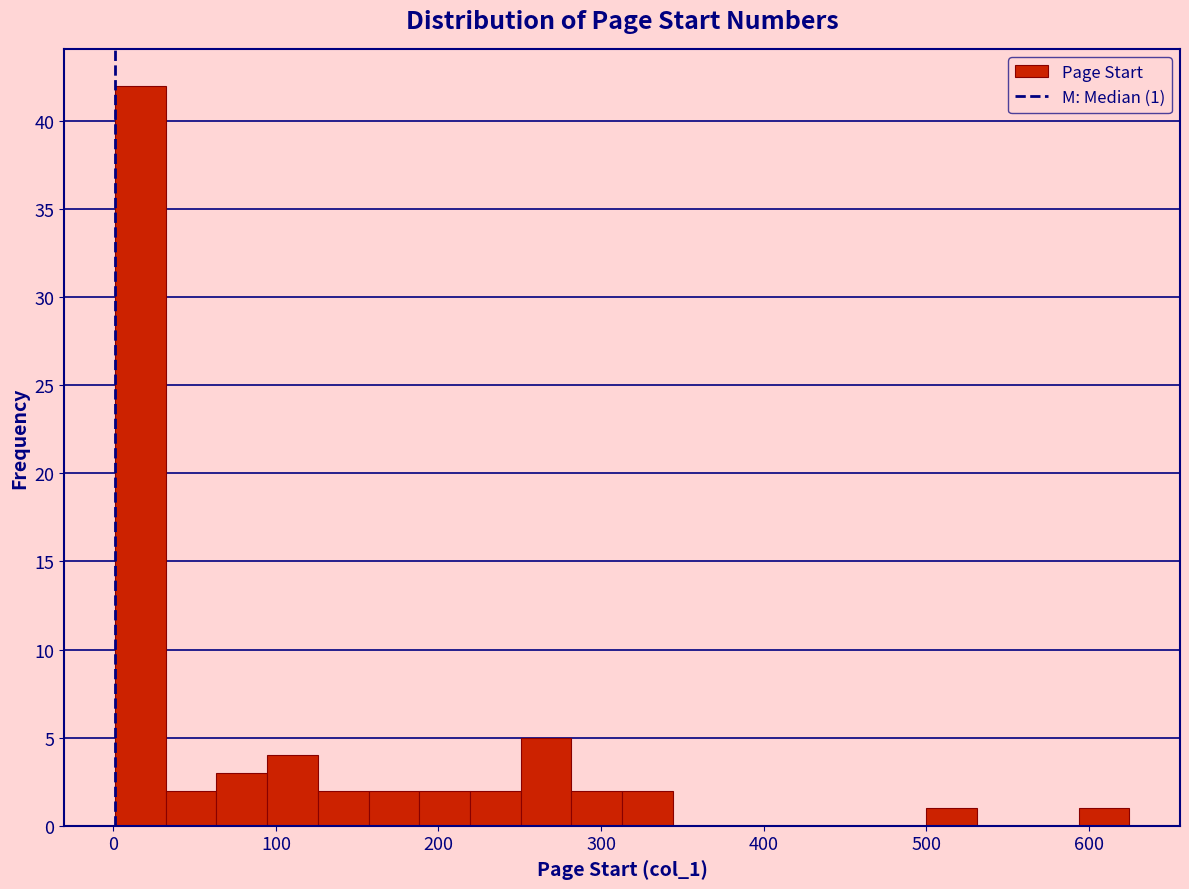

Around what value on the x-axis is the tallest bar? Give the approximate position of its centre, as read against the axis.

20